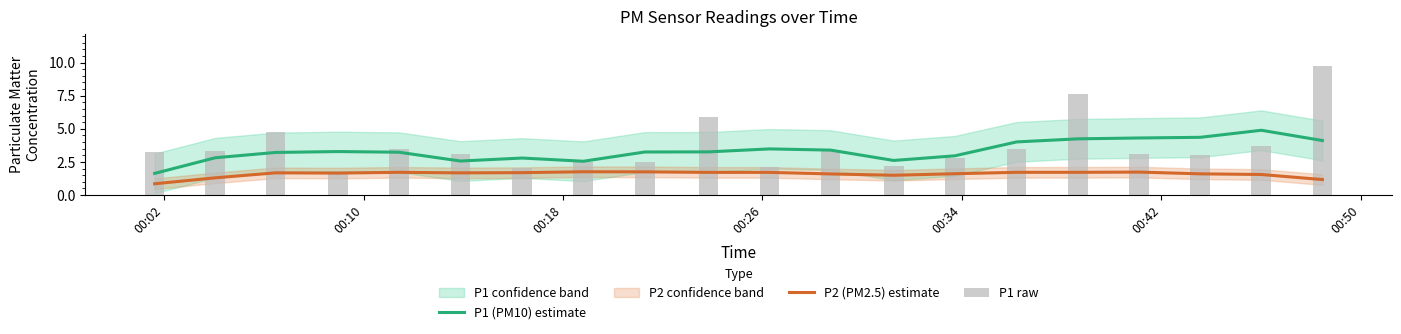

Which series has the widest spread of values?

P1 raw